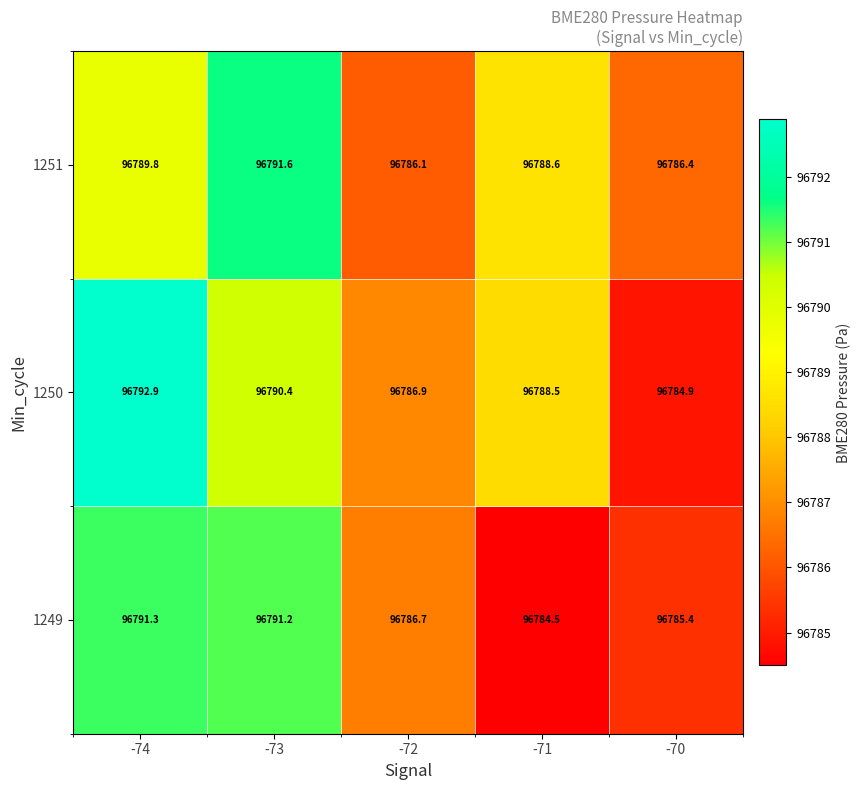

How many data points does each series have?

5